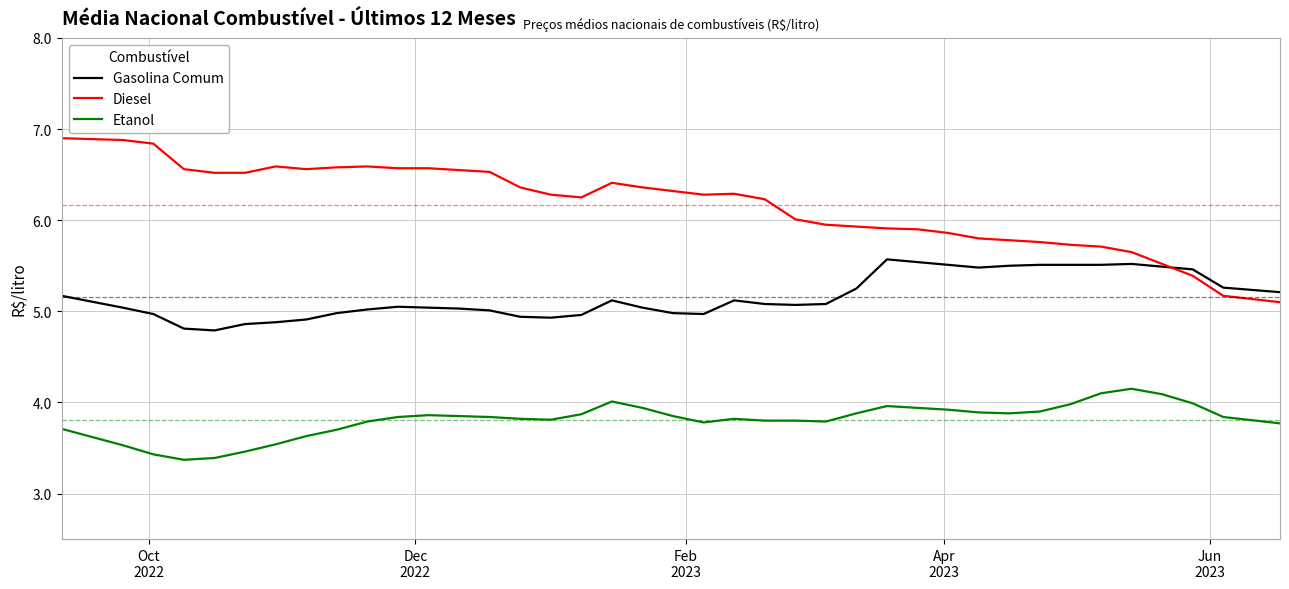

What is the sum of all Etanol values?

148.5